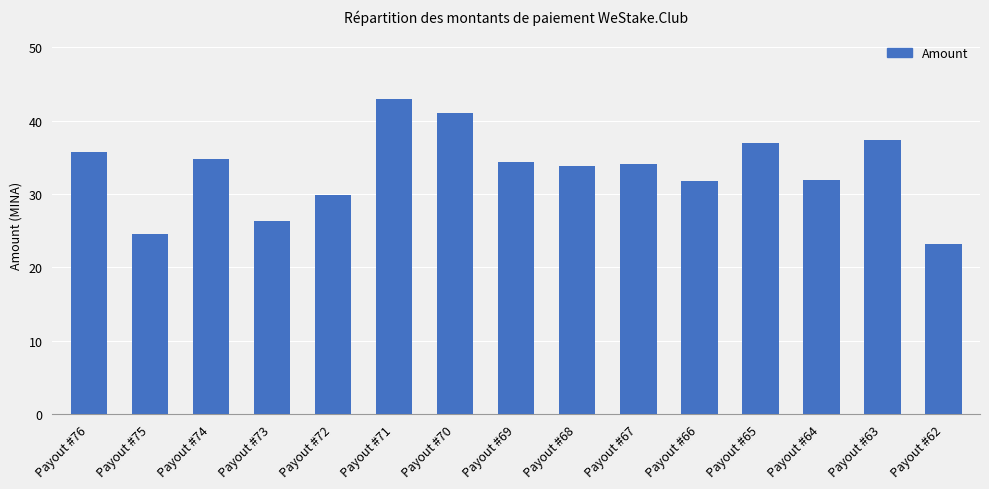

Approximately how many times larger is the value at Payout #76 compared to Payout #64?

1.1